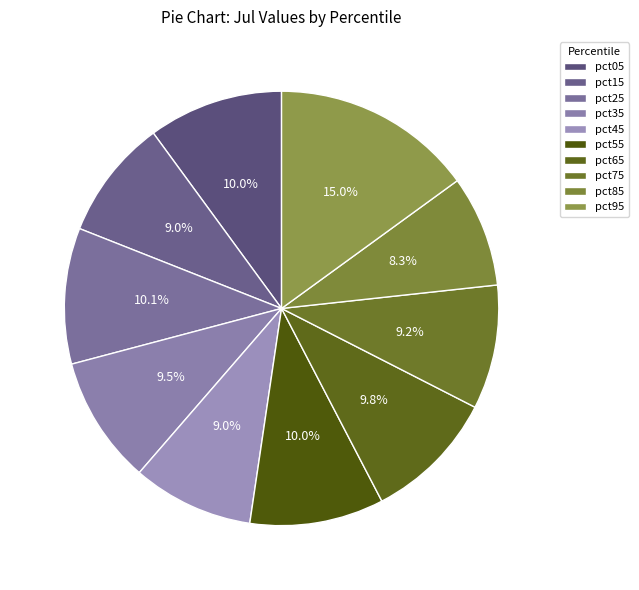

Is there a majority slice in this chart?

No